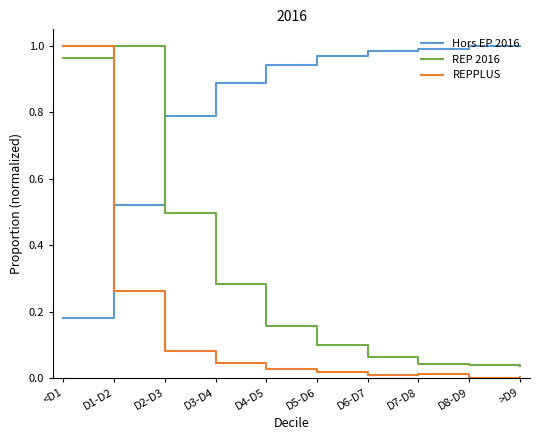

Is the value of REP 2016 at D3-D4 greater than the value of Hors EP 2016 at D6-D7?

No